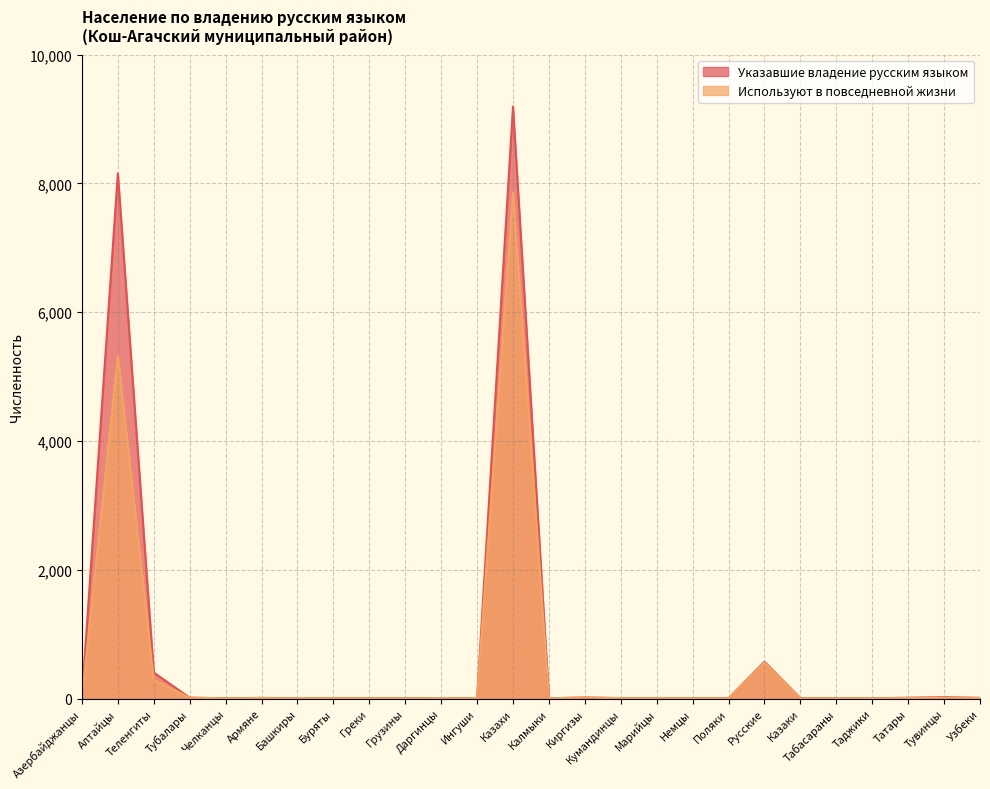

How many data points in Используют в повседневной жизни are above 5?

10